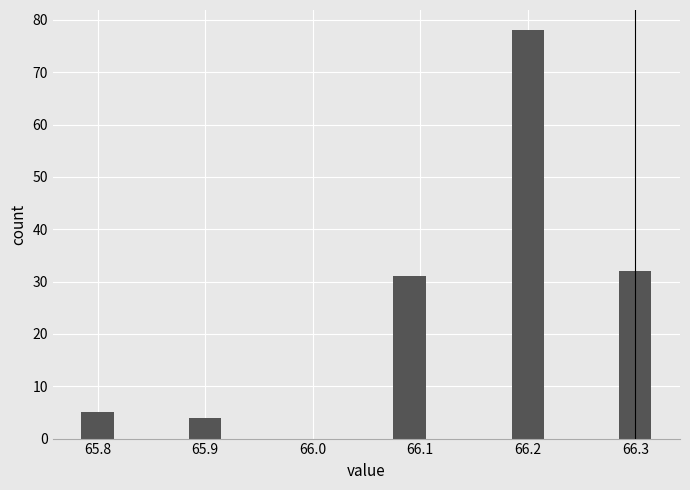

Reading left to right, list all the values displayed in this chart.

5	4	31	78	32